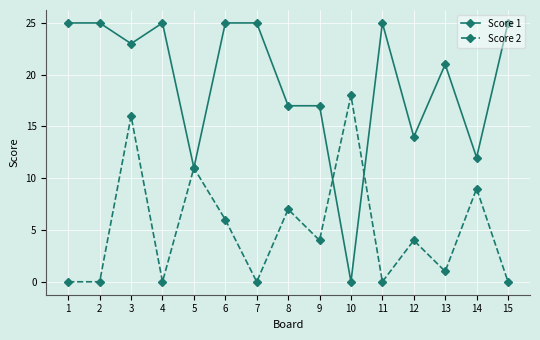

Does the chart have visible grid lines?

Yes